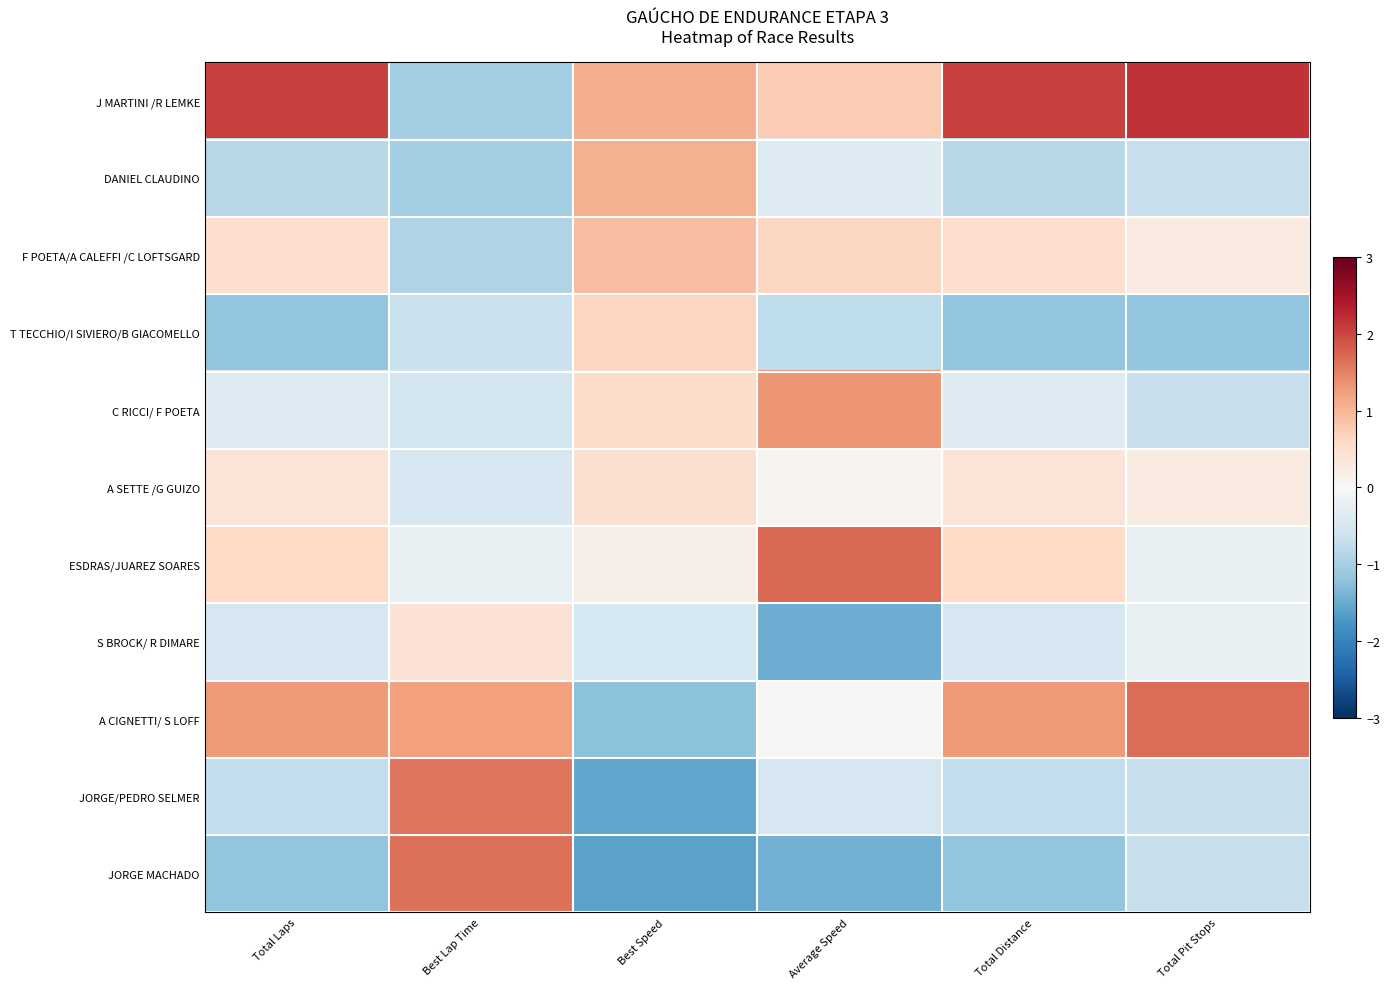

Rank the series at Total Laps from highest to lowest value.

J MARTINI /R LEMKE, A CIGNETTI/ S LOFF, ESDRAS/JUAREZ SOARES, F POETA/A CALEFFI /C LOFTSGARD, A SETTE /G GUIZO, C RICCI/ F POETA, S BROCK/ R DIMARE, JORGE/PEDRO SELMER, DANIEL CLAUDINO, T TECCHIO/I SIVIERO/B GIACOMELLO, JORGE MACHADO